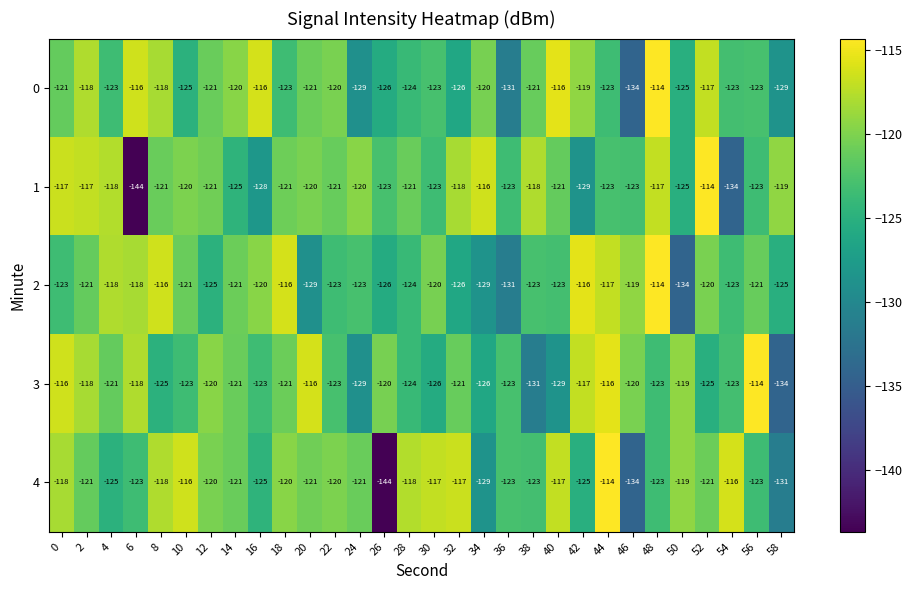

What is the highest value of the 2 series?

-114